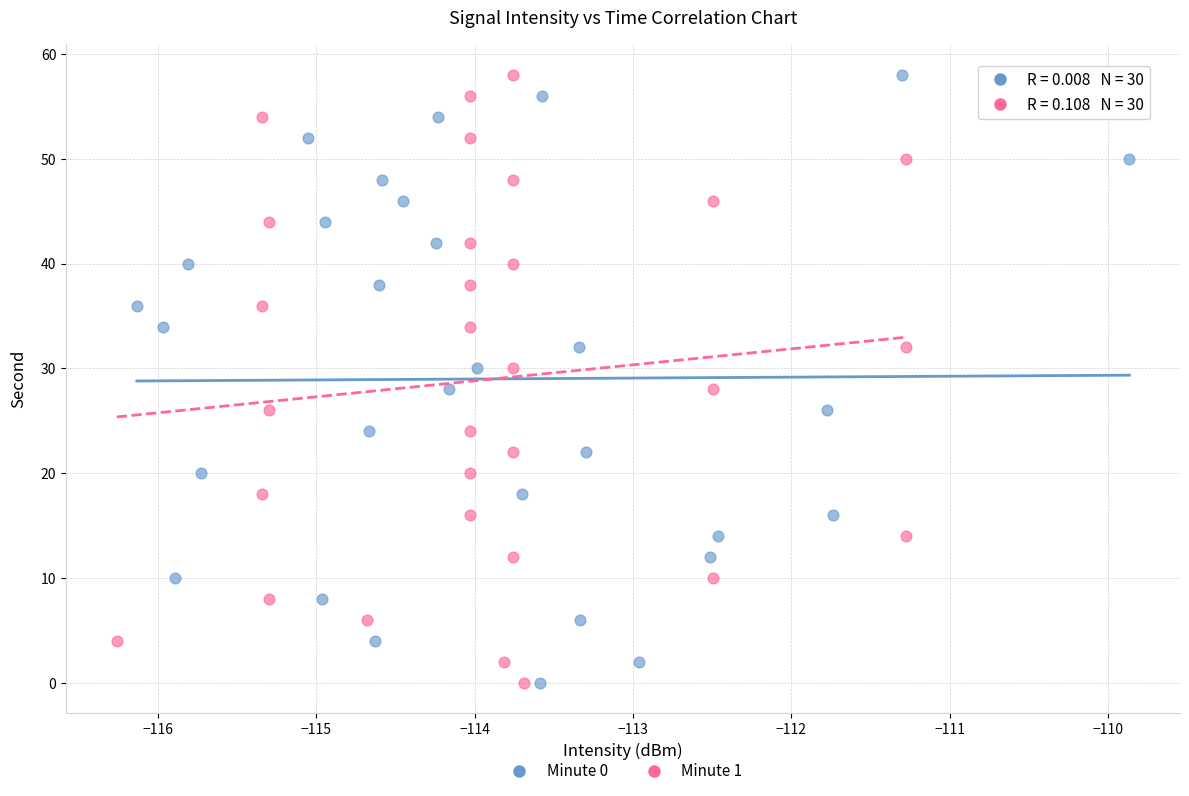

What are all the series names shown in the legend?

Minute 0, Minute 1